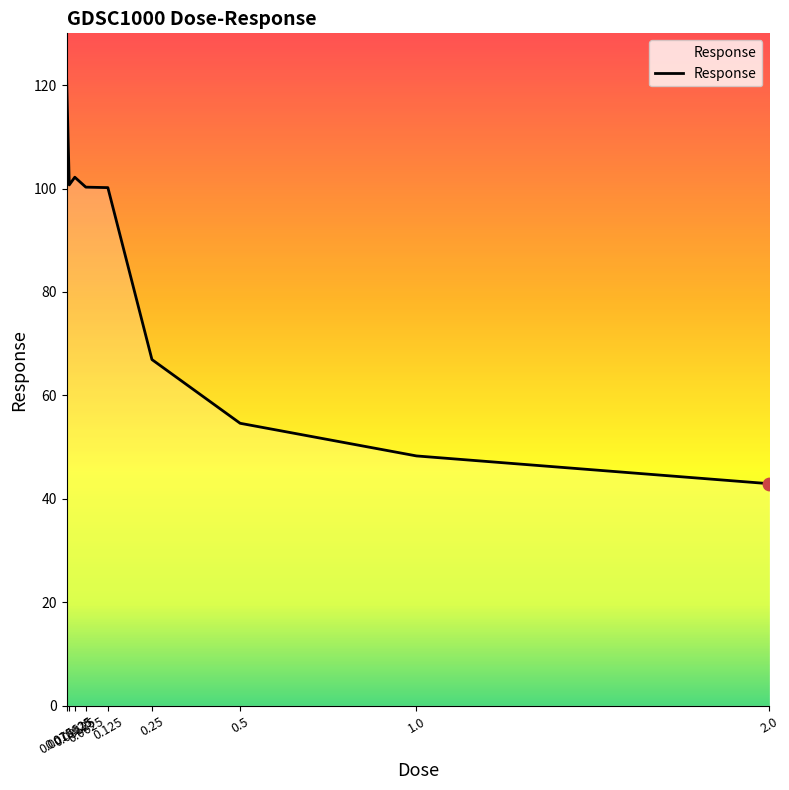

What is the ratio of the value at 0.0625 to the value at 0.25?

1.5